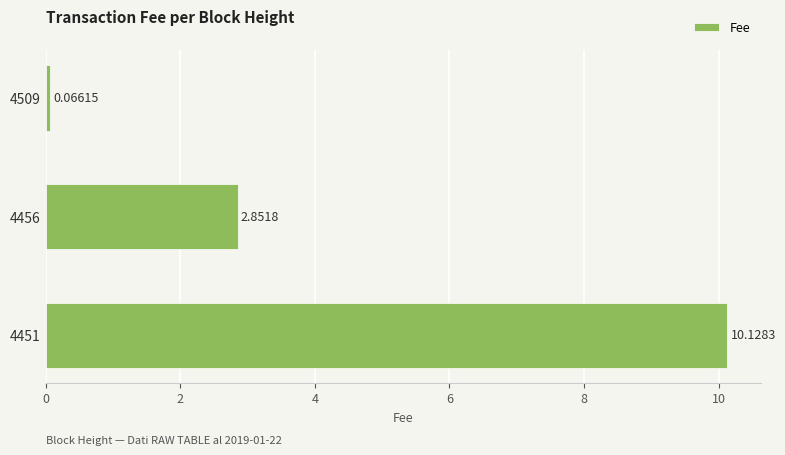

How many data points does each series have?

3